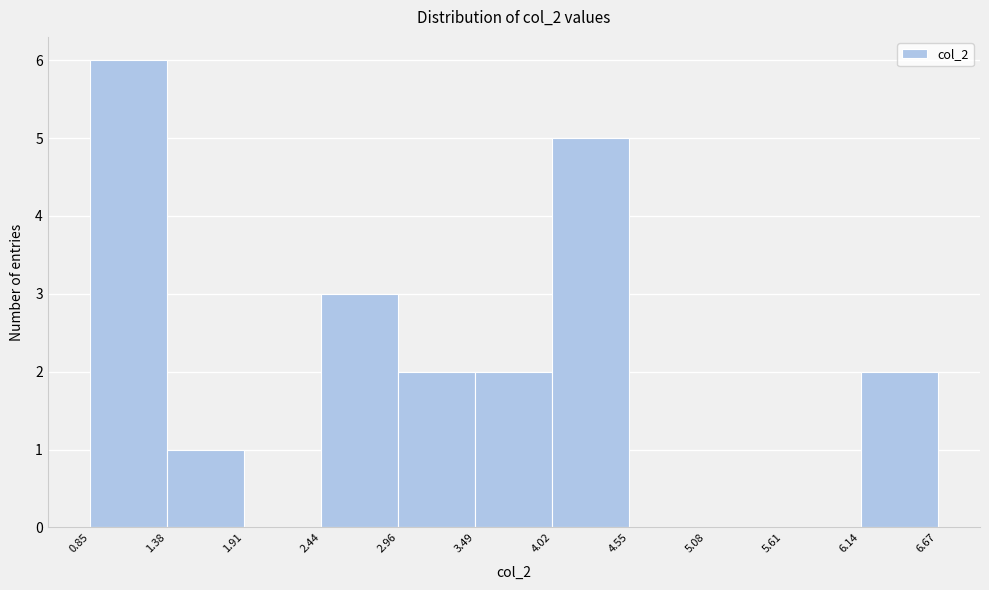

Over which range of the x-axis is the bar tallest?

0.85 to 1.38